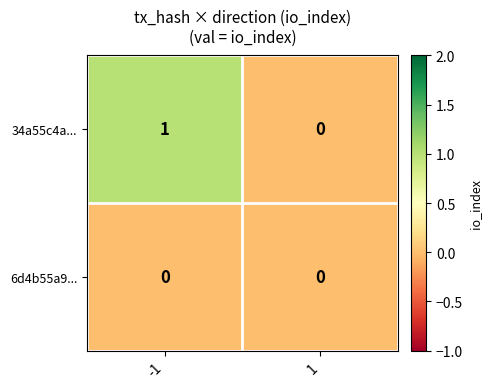

Rank the categories by 34a55c4a... value from lowest to highest.

1, -1